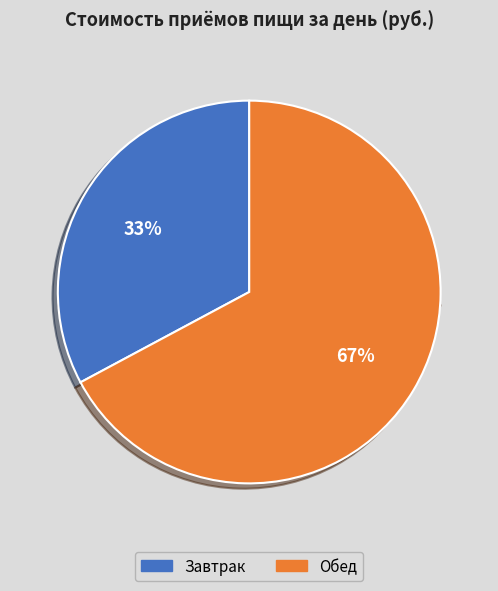

Does Завтрак represent more than half of the total?

No